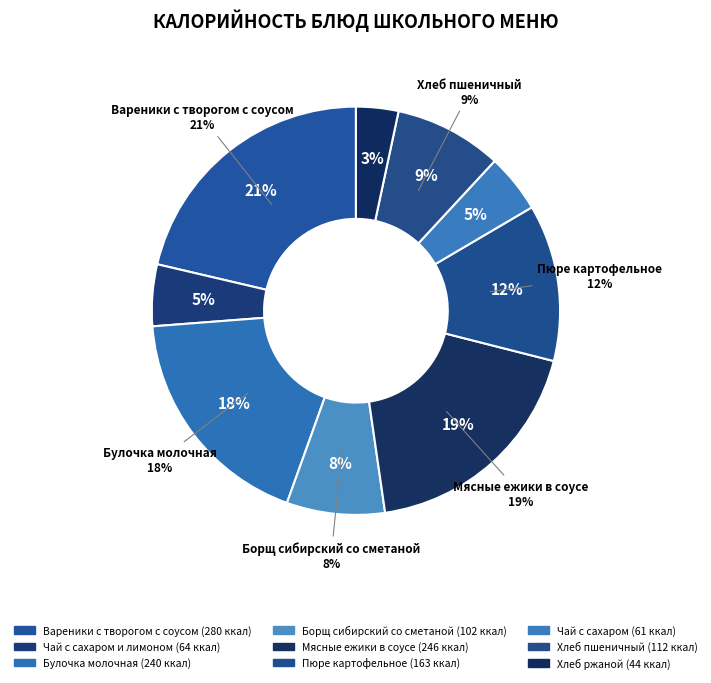

Which has a higher value, Хлеб пшеничный or Мясные ежики в соусе?

Мясные ежики в соусе